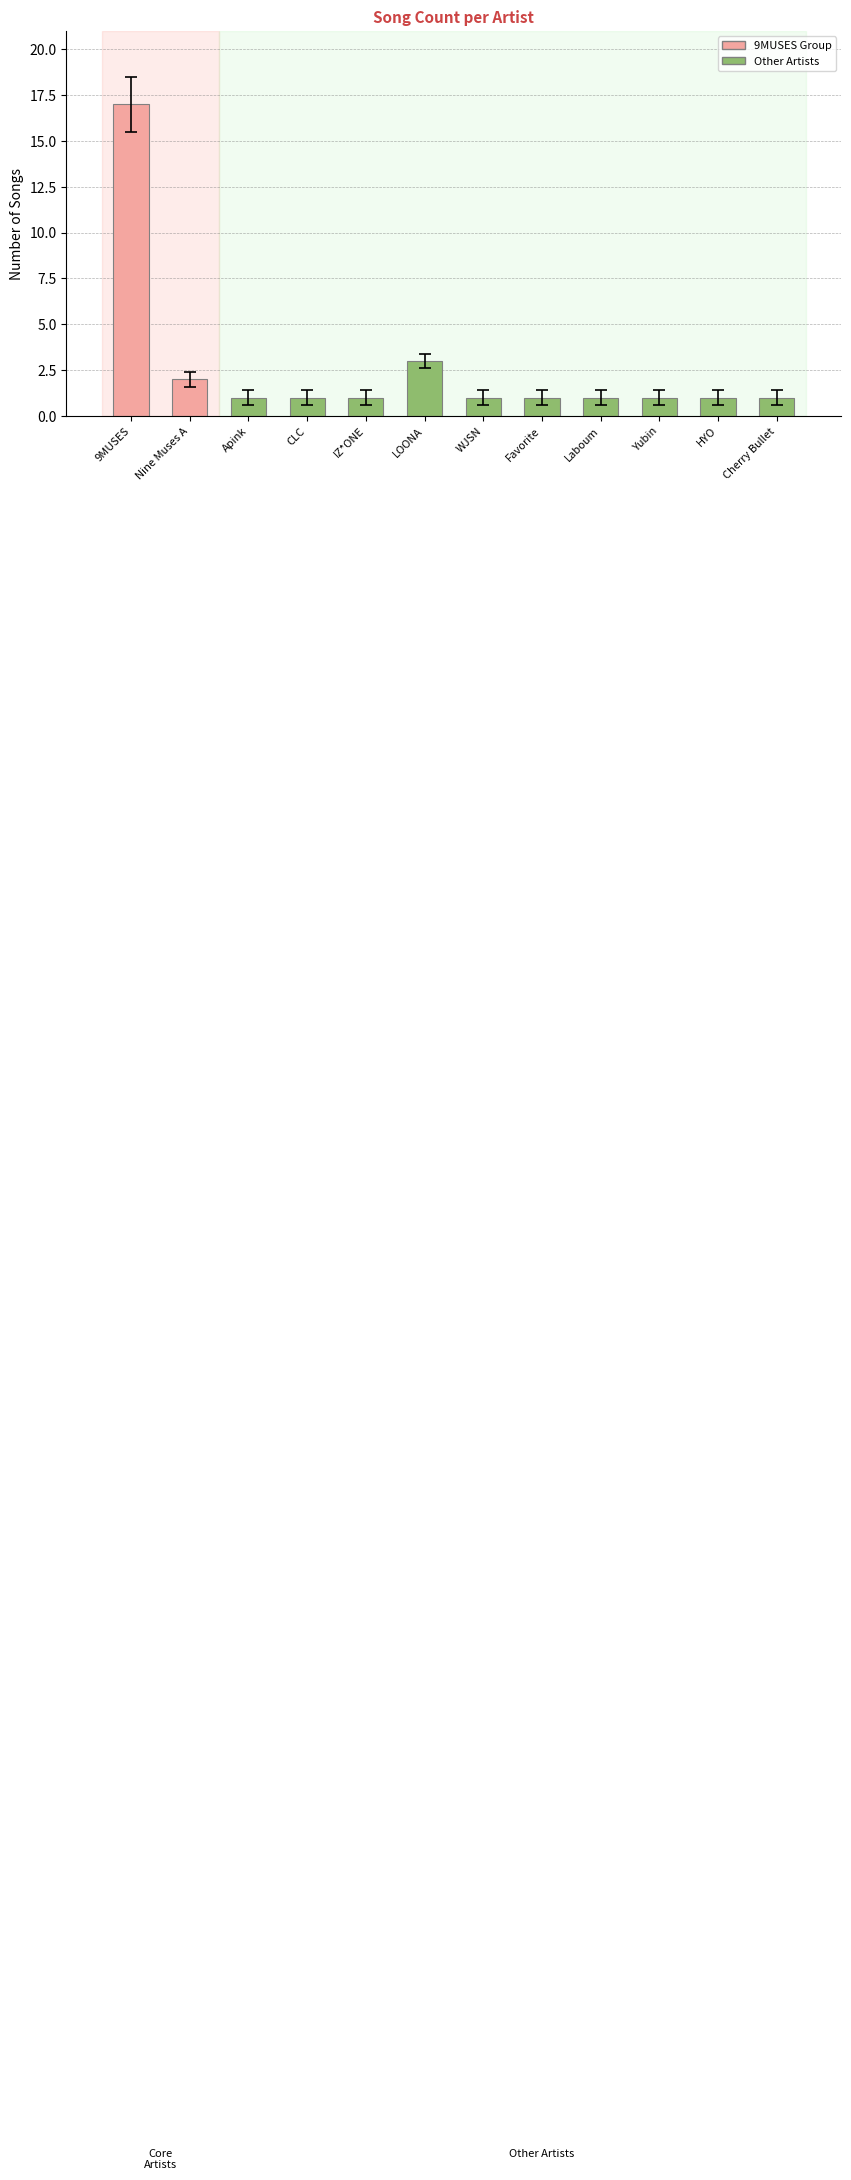

What is the label of the 4th bar from the left?

CLC